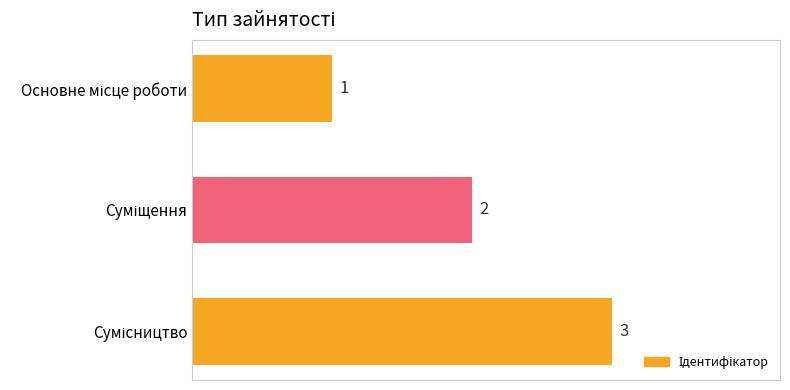

What is the value of the 1st bar from the top?

1